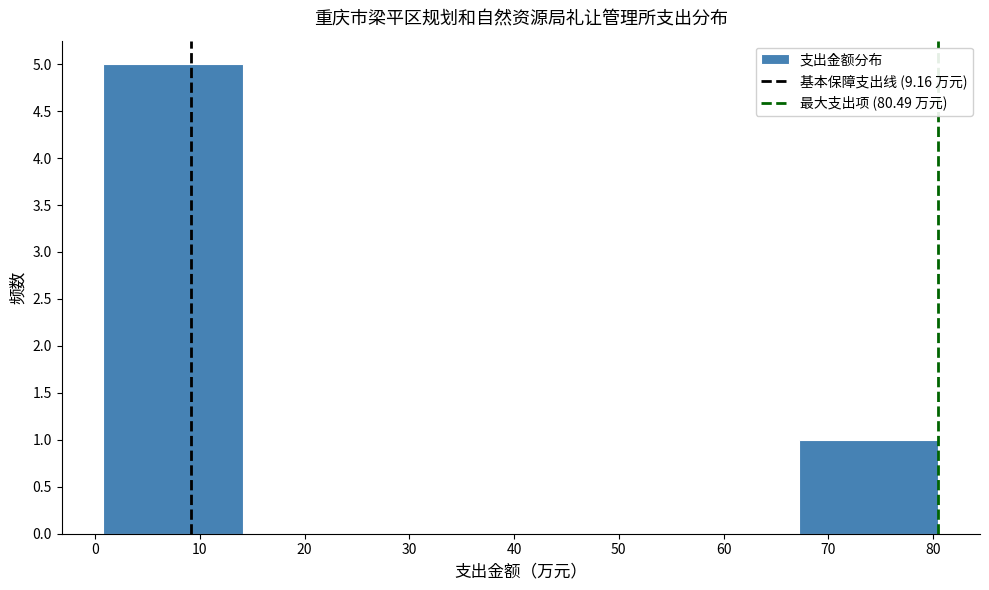

Which range on the x-axis has the tallest bar?

1 to 14